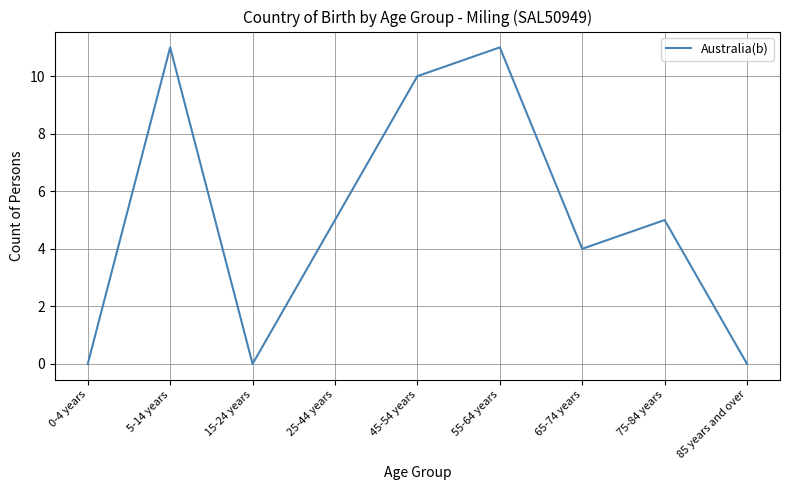

What is the average value?

5